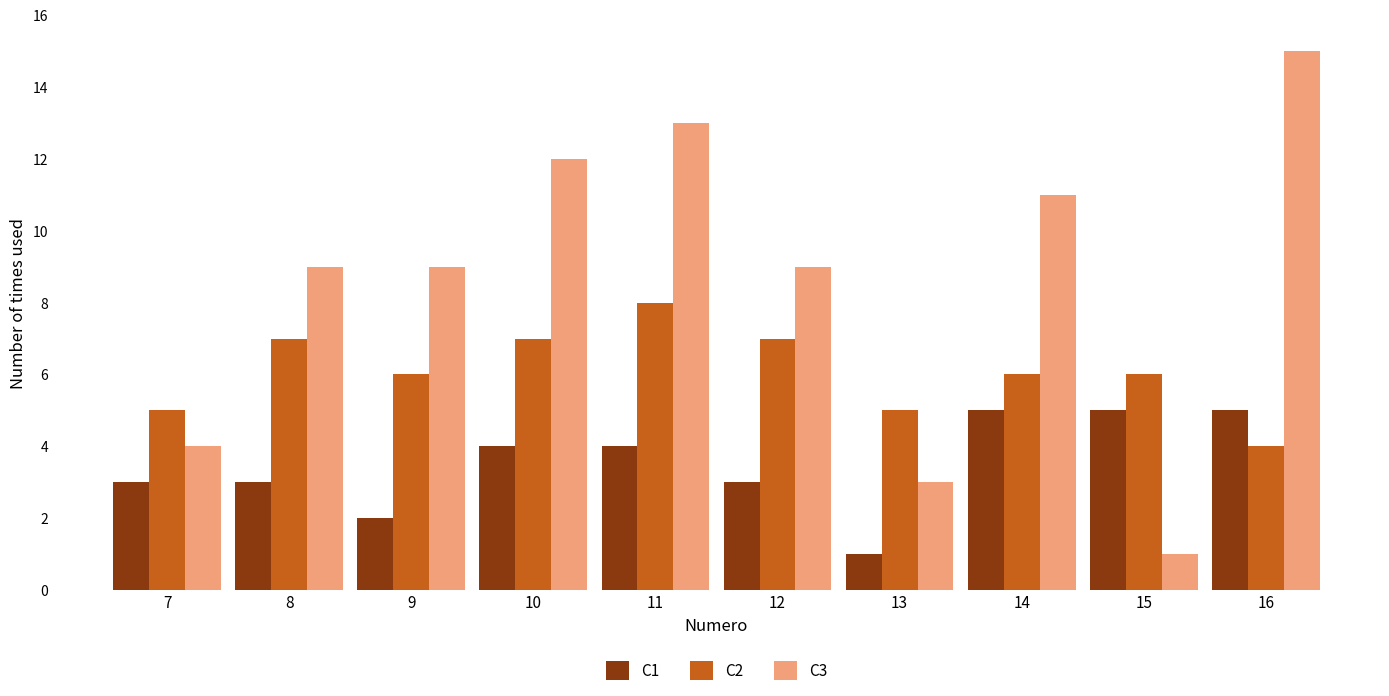

How many groups of bars are there?

10